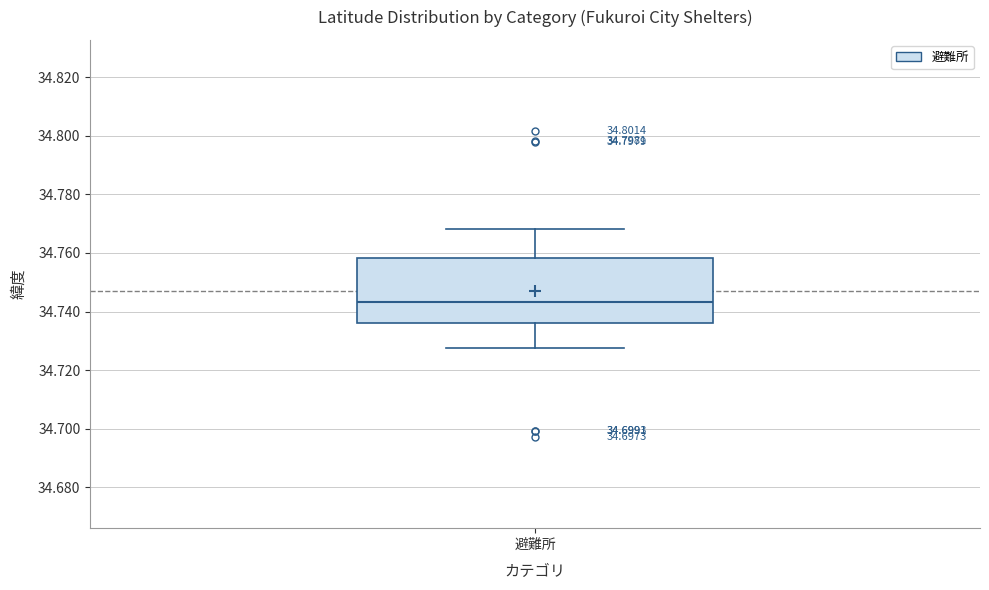

Read this box plot against the y-axis: the position of the median line, the range covered by the box, and the ends of both whiskers. The values are not printed on the chart, so give them approximately, as read against the axis.

median 34.744, box 34.736 to 34.758, whiskers 34.728 to 34.768